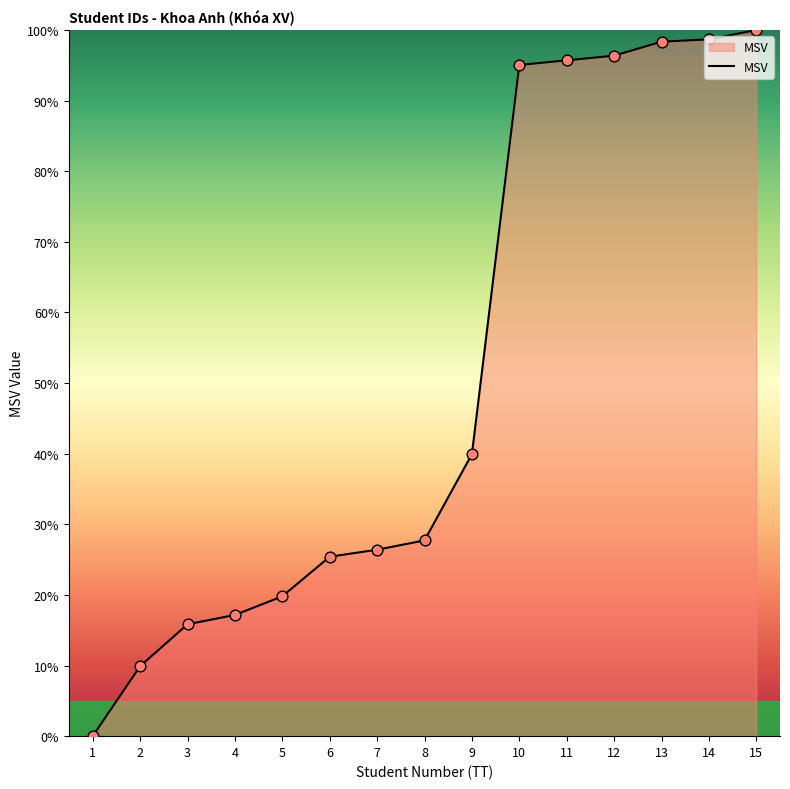

Approximately how many times larger is the value at 5 compared to 9?

0.5